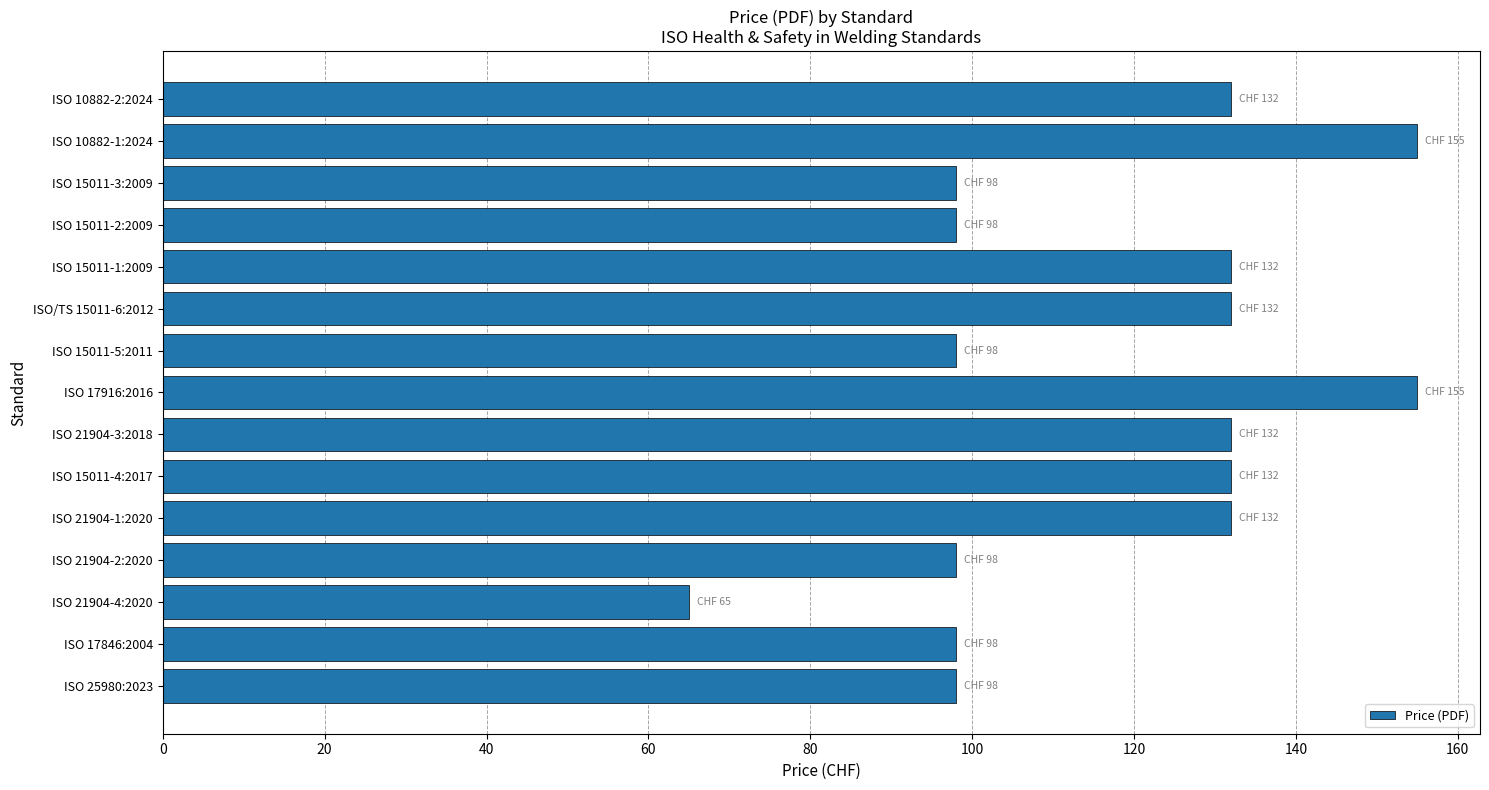

How many values are between 98 and 132?

12